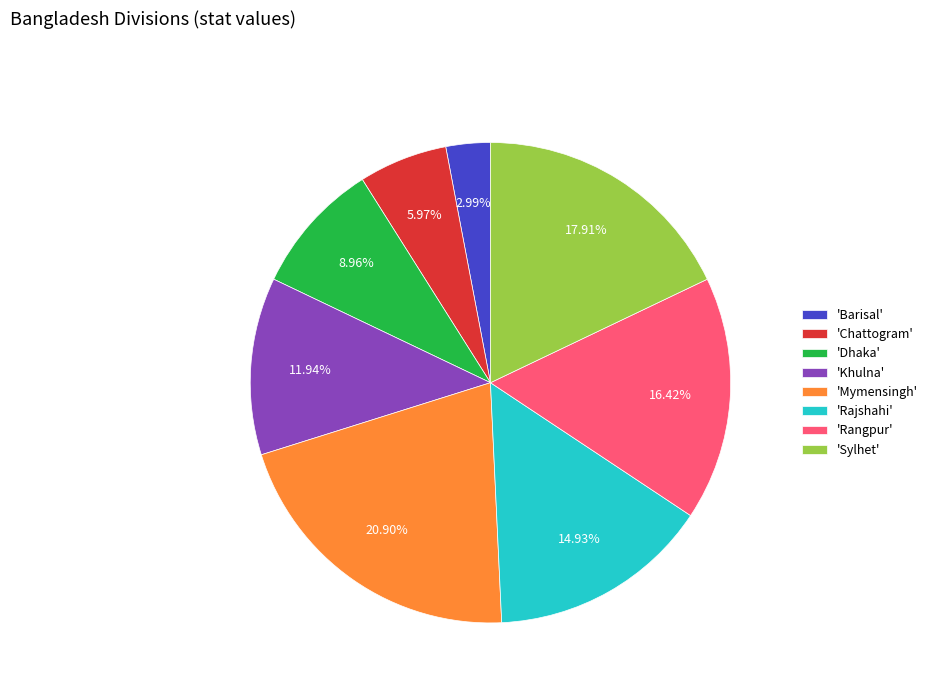

Which slice is the smallest?

'Barisal'